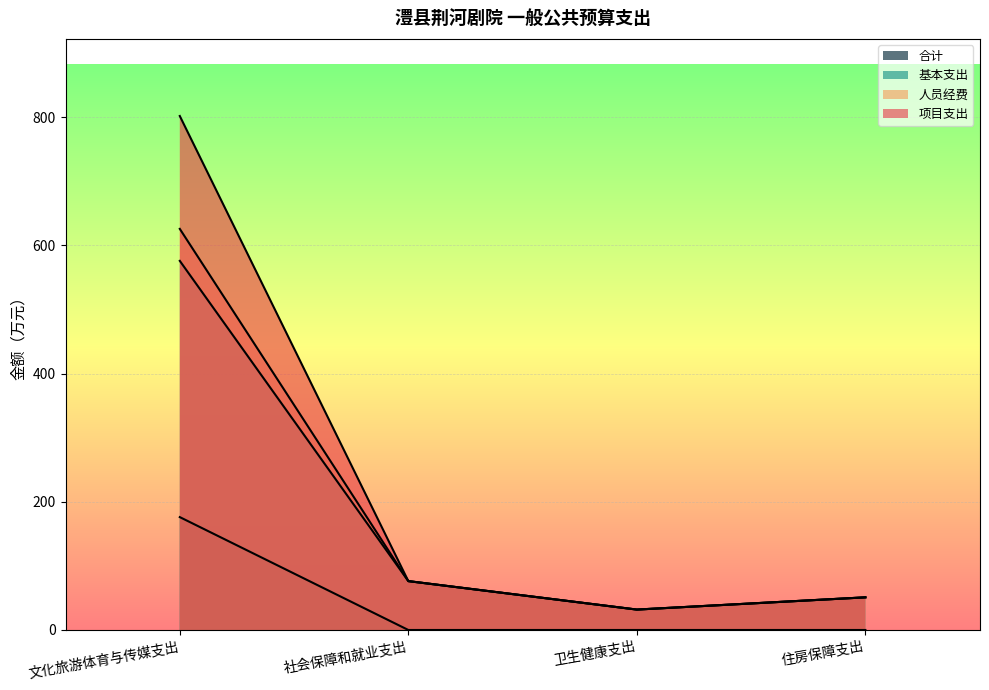

Rank the series at 卫生健康支出 from highest to lowest value.

合计, 基本支出, 人员经费, 项目支出